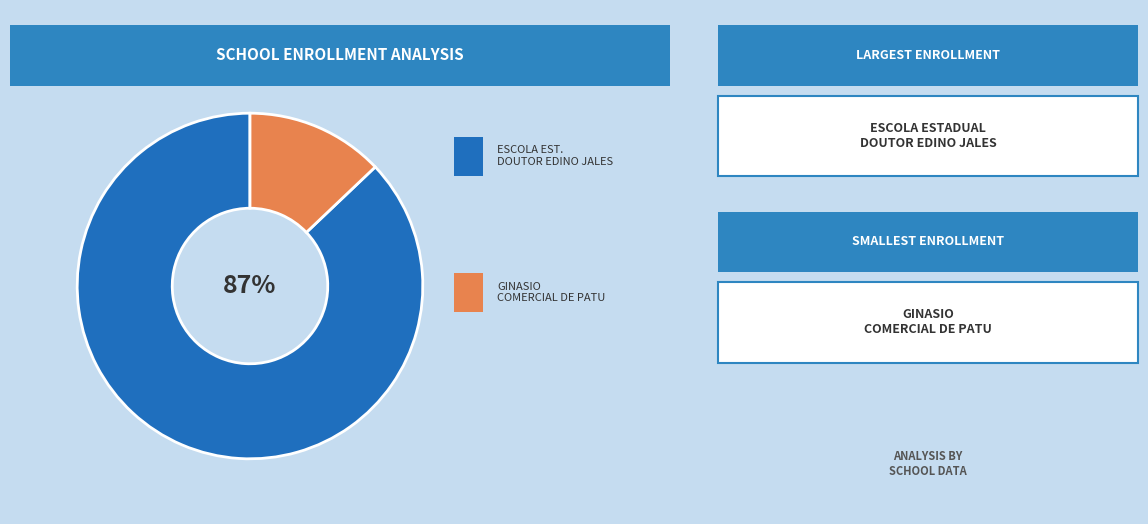

To the nearest percent, what is the difference between the largest and smallest slice percentages?

74%